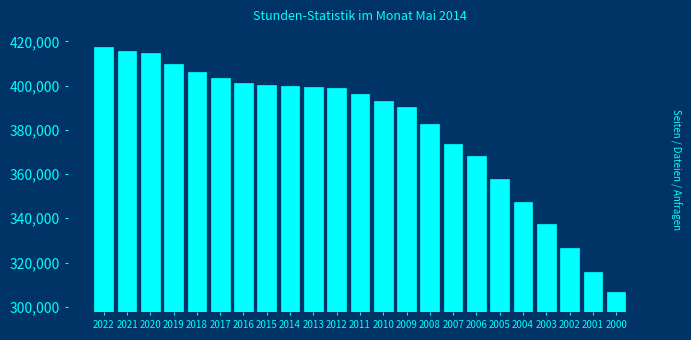

What is the minimum value shown in the chart?

306665